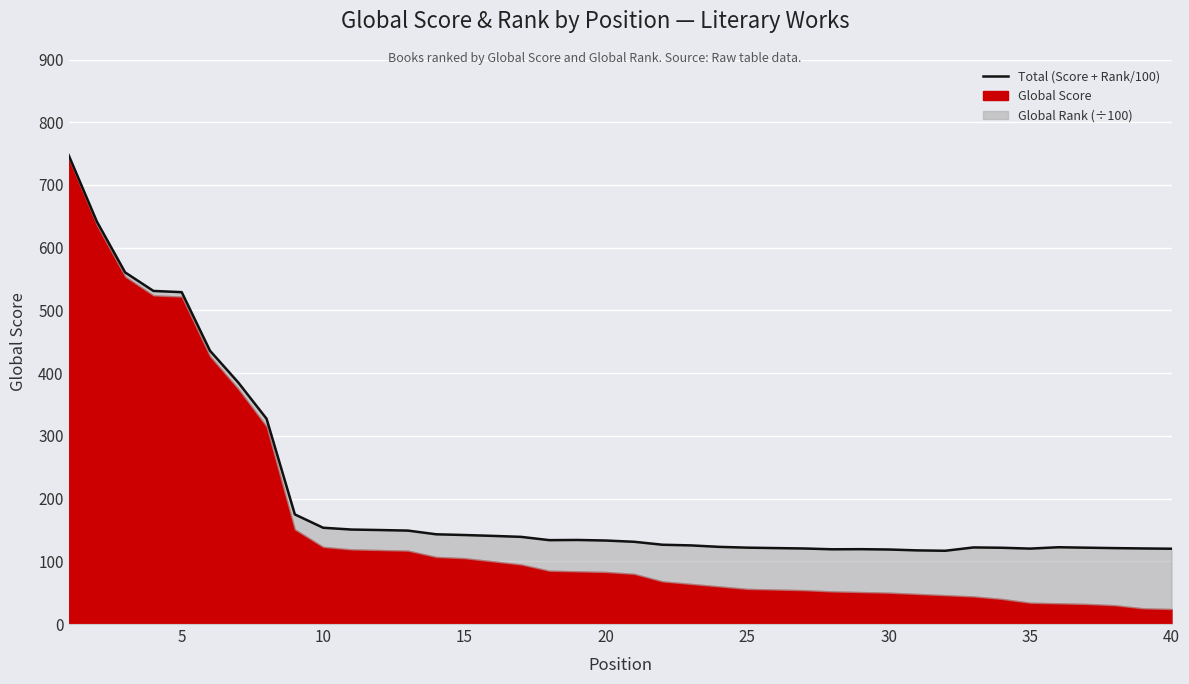

How many interior local peaks (higher than both neighbors) does the data have?

4